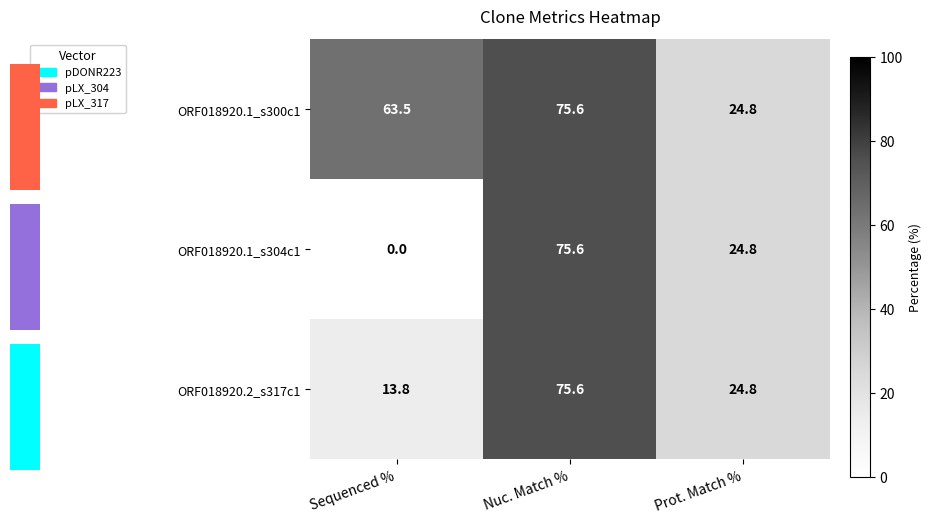

Reading right to left, transcribe all the data shown in this chart.

ORF018920.1_s300c1: Prot. Match %=24.8	Nuc. Match %=75.6	Sequenced %=63.5
ORF018920.1_s304c1: Prot. Match %=24.8	Nuc. Match %=75.6	Sequenced %=0.0
ORF018920.2_s317c1: Prot. Match %=24.8	Nuc. Match %=75.6	Sequenced %=13.8